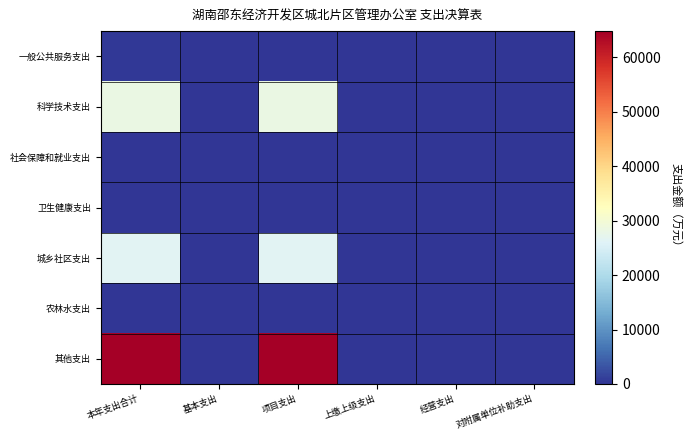

Reading right to left, extract all data points from this chart.

一般公共服务支出: 对附属单位补助支出=0.0	经营支出=0.0	上缴上级支出=0.0	项目支出=111.0	基本支出=211.7	本年支出合计=322.7
科学技术支出: 对附属单位补助支出=0.0	经营支出=0.0	上缴上级支出=0.0	项目支出=28328.0	基本支出=0.0	本年支出合计=28328.0
社会保障和就业支出: 对附属单位补助支出=0.0	经营支出=0.0	上缴上级支出=0.0	项目支出=0.0	基本支出=49.0	本年支出合计=49.0
卫生健康支出: 对附属单位补助支出=0.0	经营支出=0.0	上缴上级支出=0.0	项目支出=0.0	基本支出=10.4	本年支出合计=10.4
城乡社区支出: 对附属单位补助支出=0.0	经营支出=0.0	上缴上级支出=0.0	项目支出=26420.0	基本支出=0.0	本年支出合计=26420.0
农林水支出: 对附属单位补助支出=0.0	经营支出=0.0	上缴上级支出=0.0	项目支出=0.0	基本支出=20.4	本年支出合计=20.4
其他支出: 对附属单位补助支出=0.0	经营支出=0.0	上缴上级支出=0.0	项目支出=64800.0	基本支出=0.0	本年支出合计=64800.0